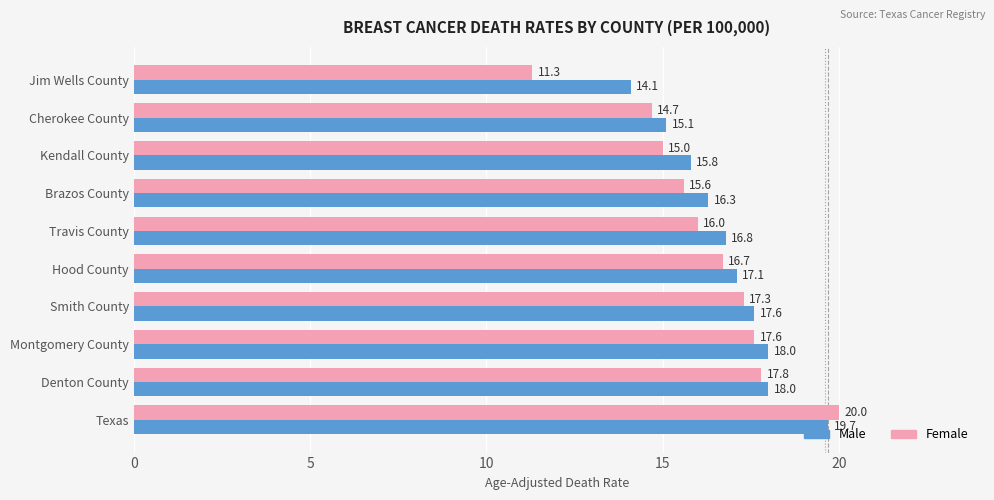

What is the sum of all Female values?

162.0